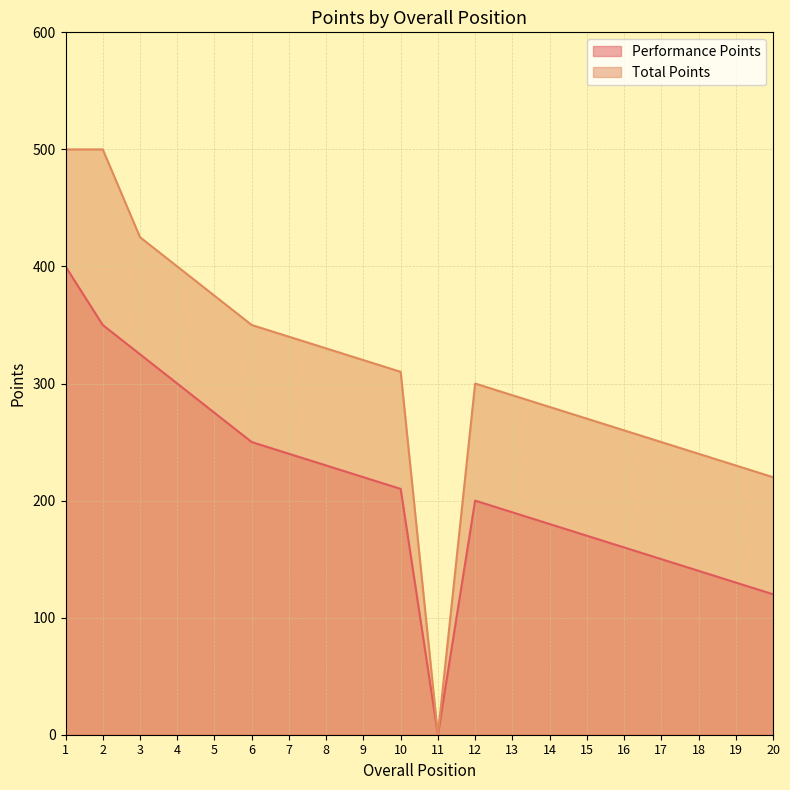

Which series has the largest total across all categories?

Total Points